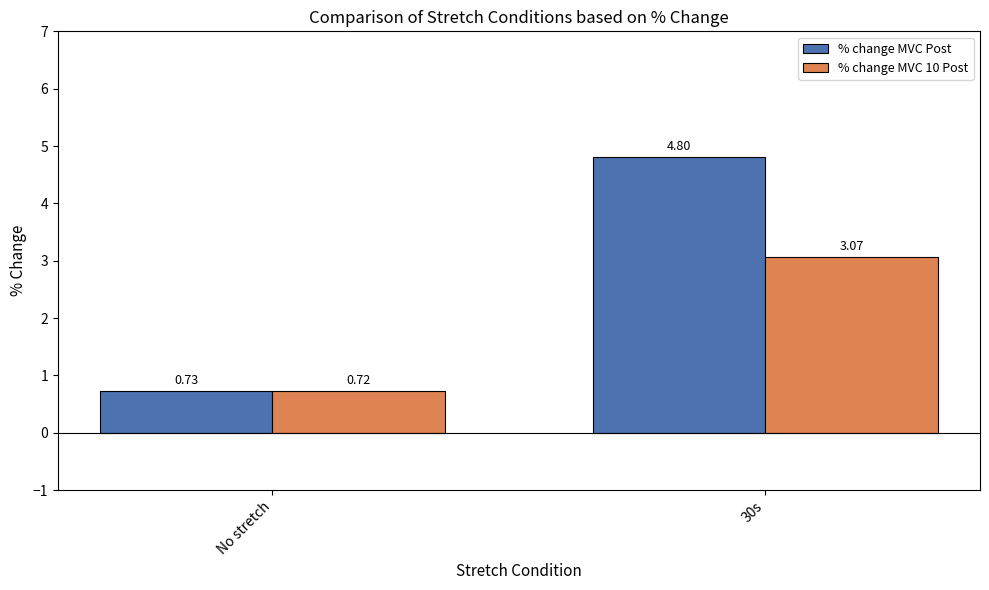

At which label does % change MVC 10 Post reach its minimum?

No stretch